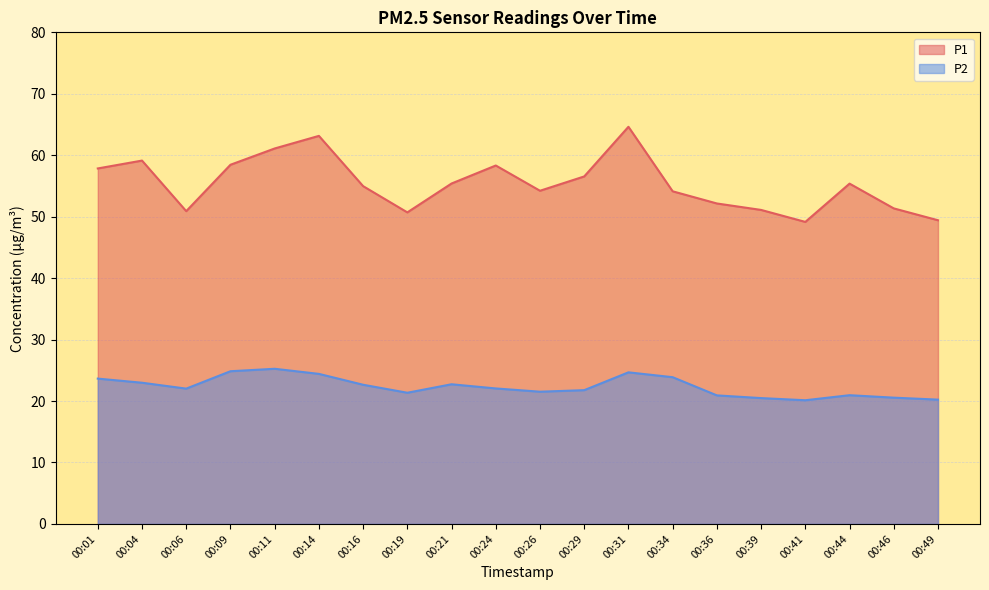

What are all the series names shown in the legend?

P1, P2